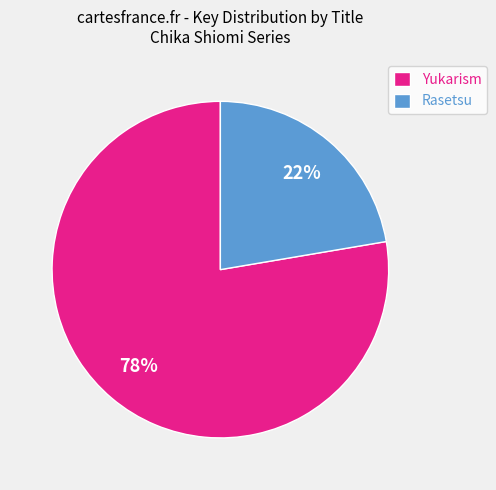

Count the number of slices in the pie.

2